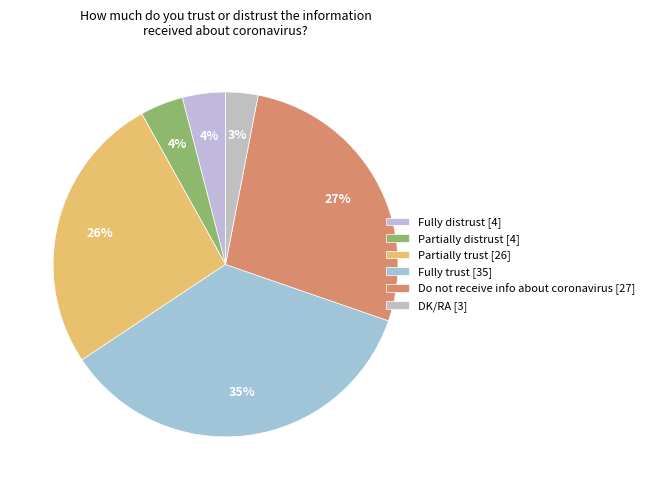

Between DK/RA and Fully distrust, which is larger?

Fully distrust